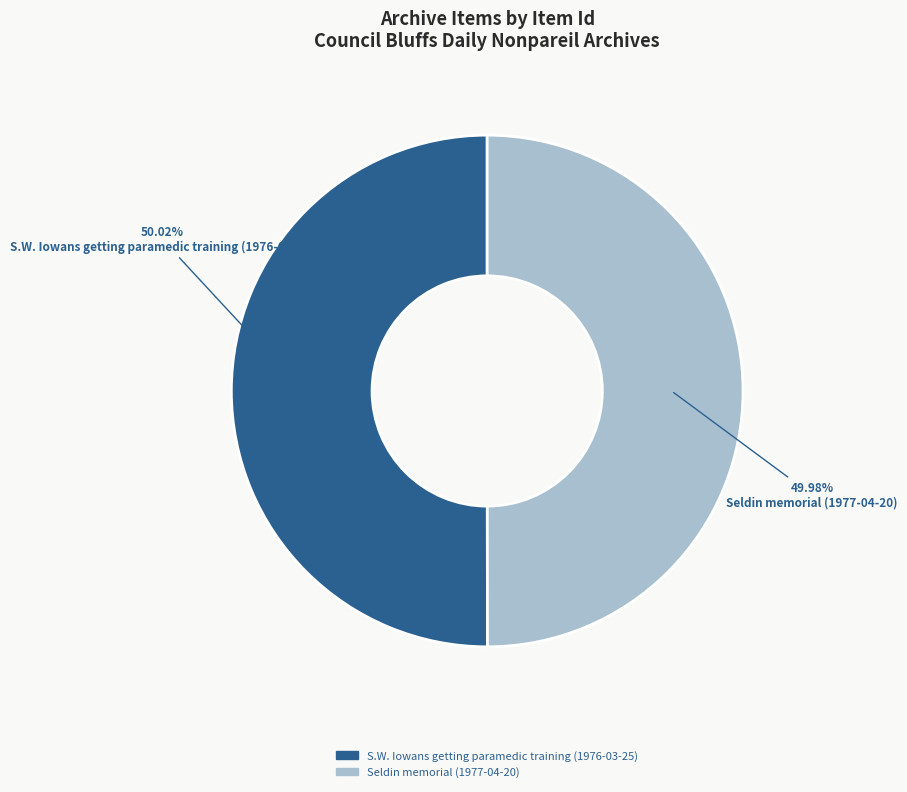

Count the number of slices in the pie.

2